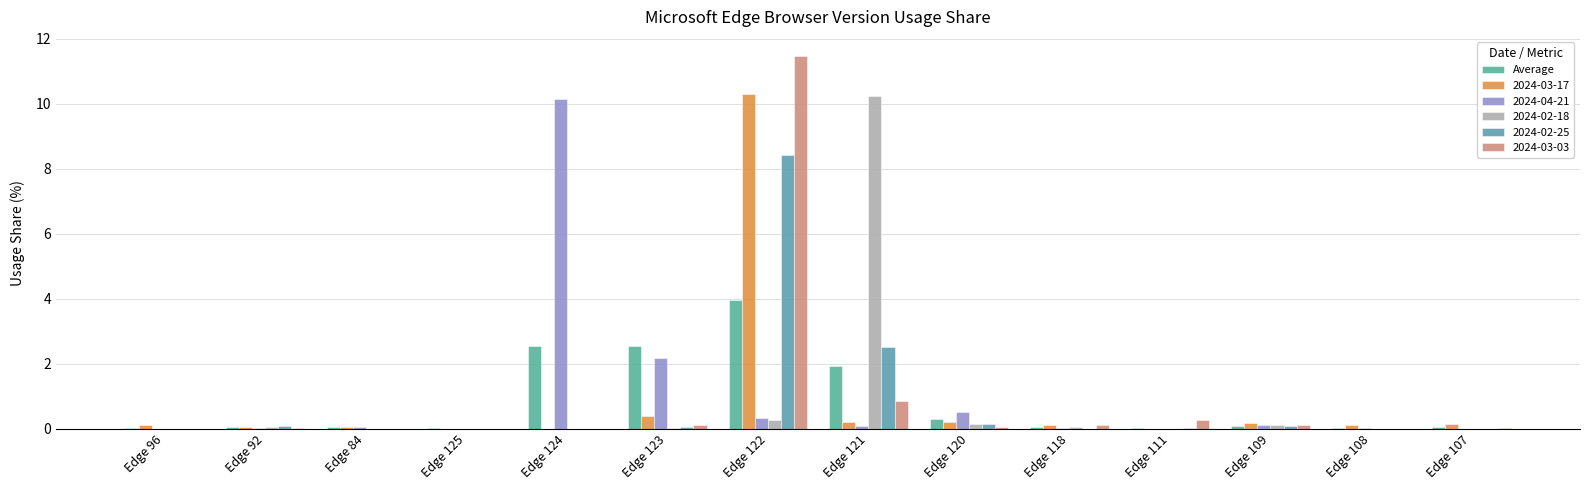

Between Edge 92 and Edge 123, which is larger?

Edge 123